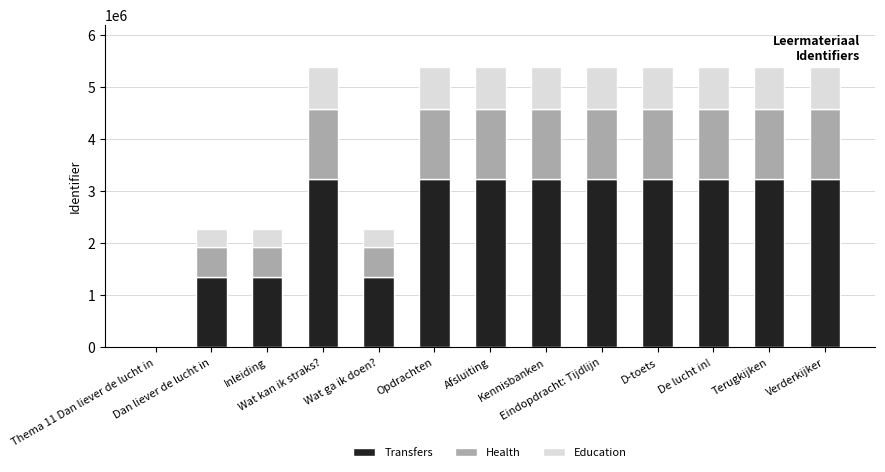

What is the sum of all Transfers values?

33178771.2